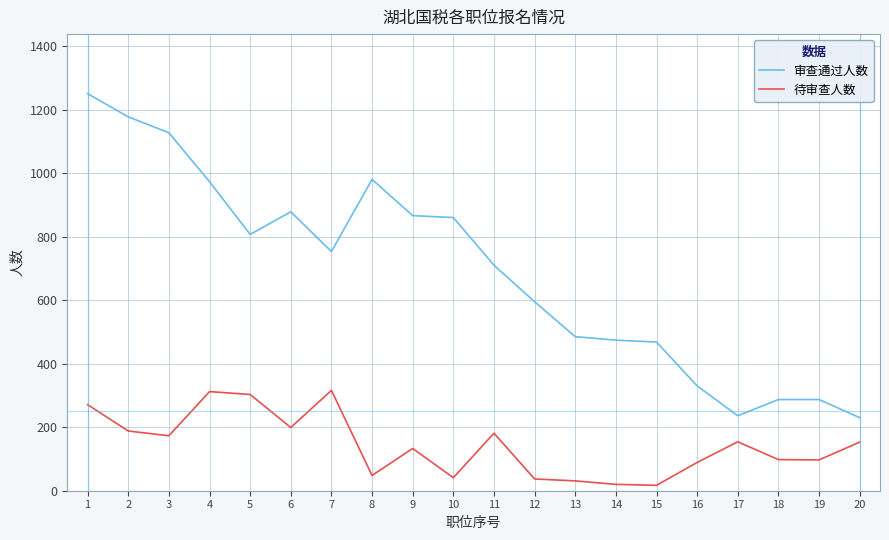

True or false: 审查通过人数 has more than 1 interior local peaks.

True